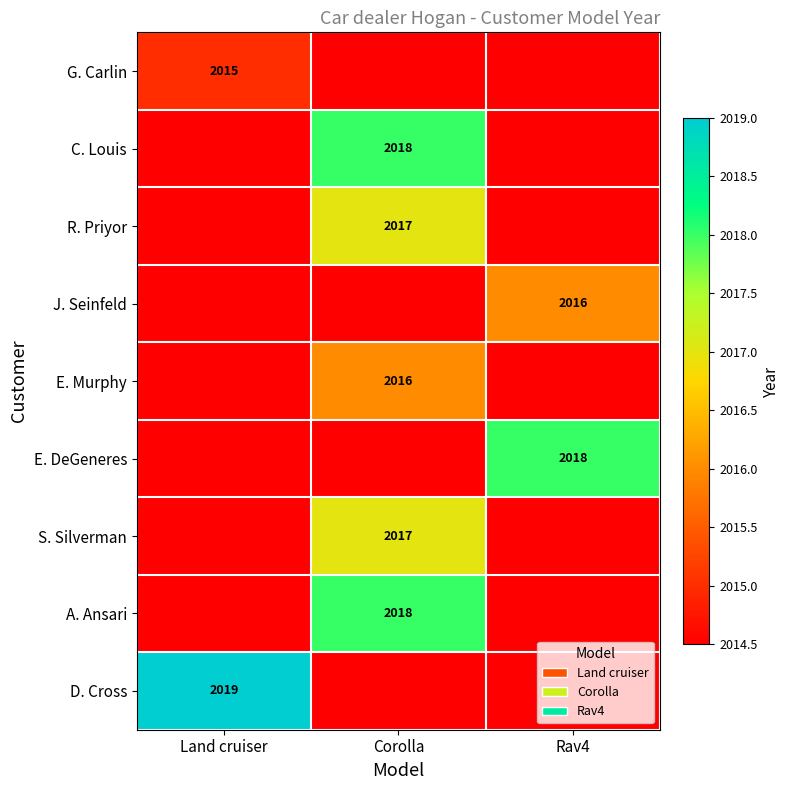

Is it true that G. Carlin equals 2015.0 at Land cruiser?

True